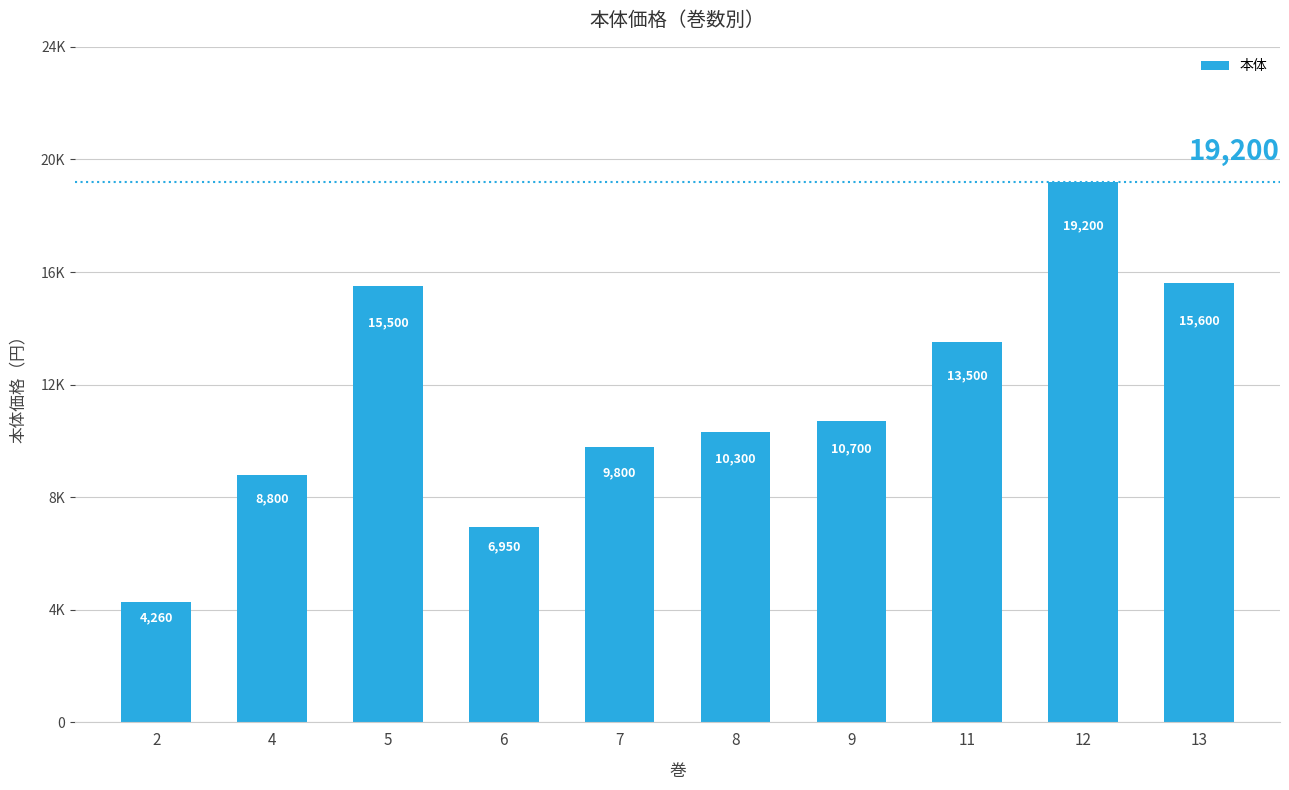

Which label corresponds to the smallest value in the chart?

2